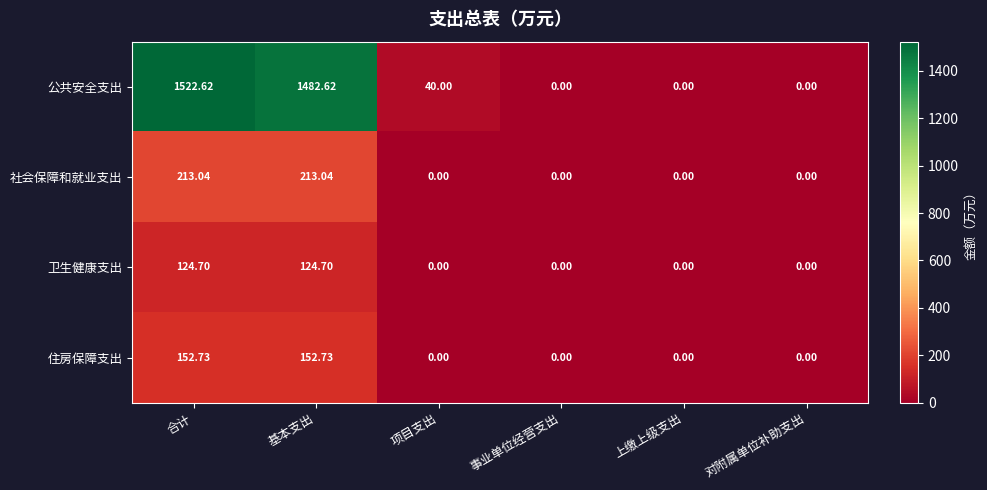

Between 合计 and 上缴上级支出, which series saw the biggest shift?

公共安全支出